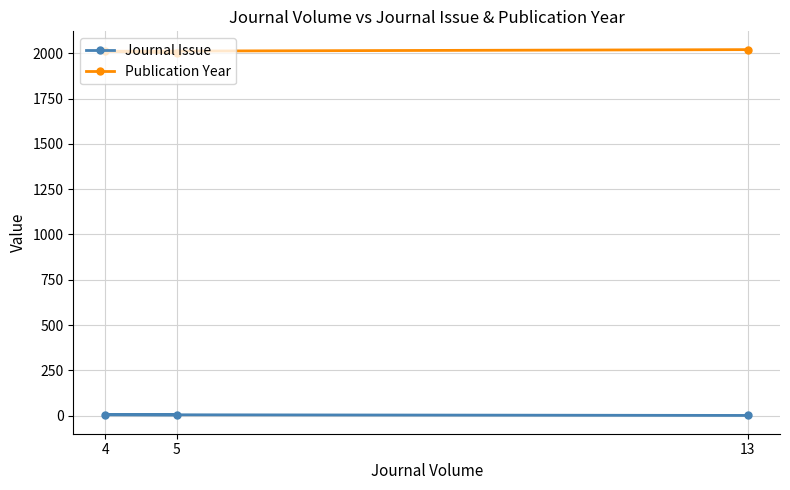

At 13, list the series in order from smallest to largest.

Journal Issue, Publication Year